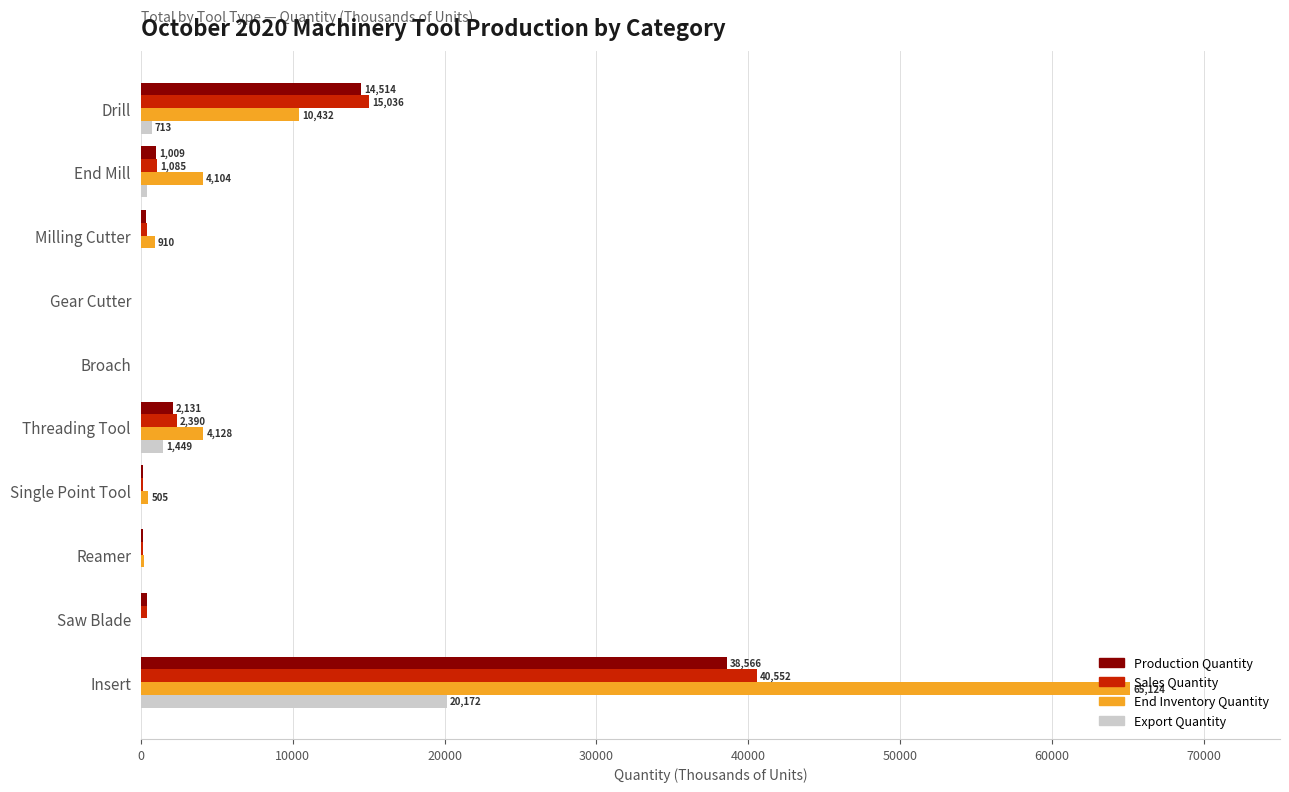

At which category is the sum across all series the highest?

Insert